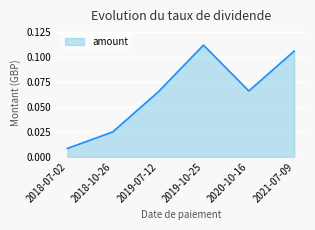

At which category does the data reach its first local peak?

2019-10-25